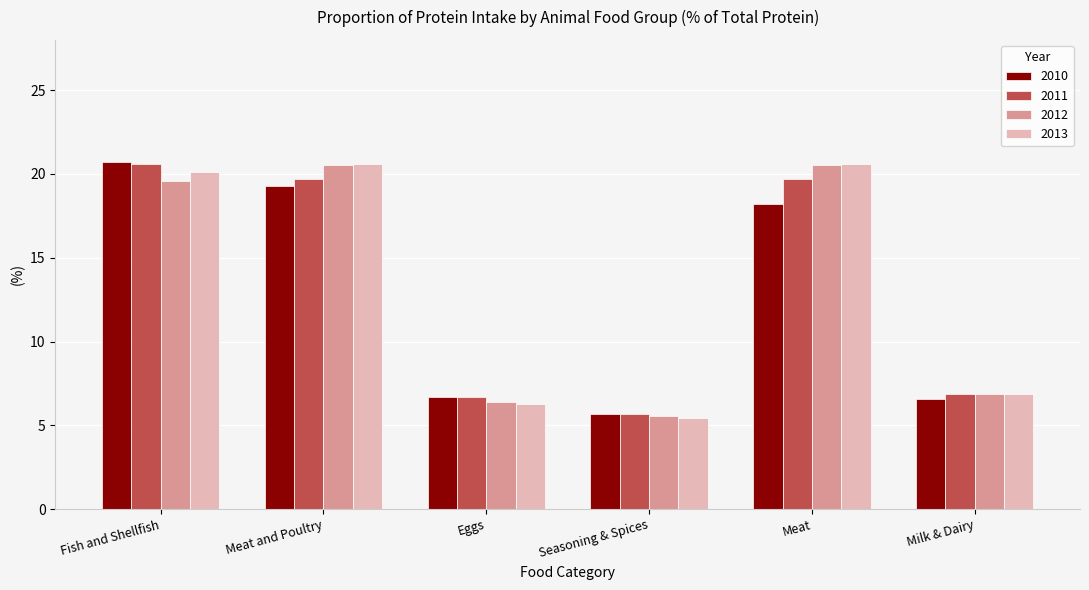

At which category is the sum across all series the highest?

Fish and Shellfish